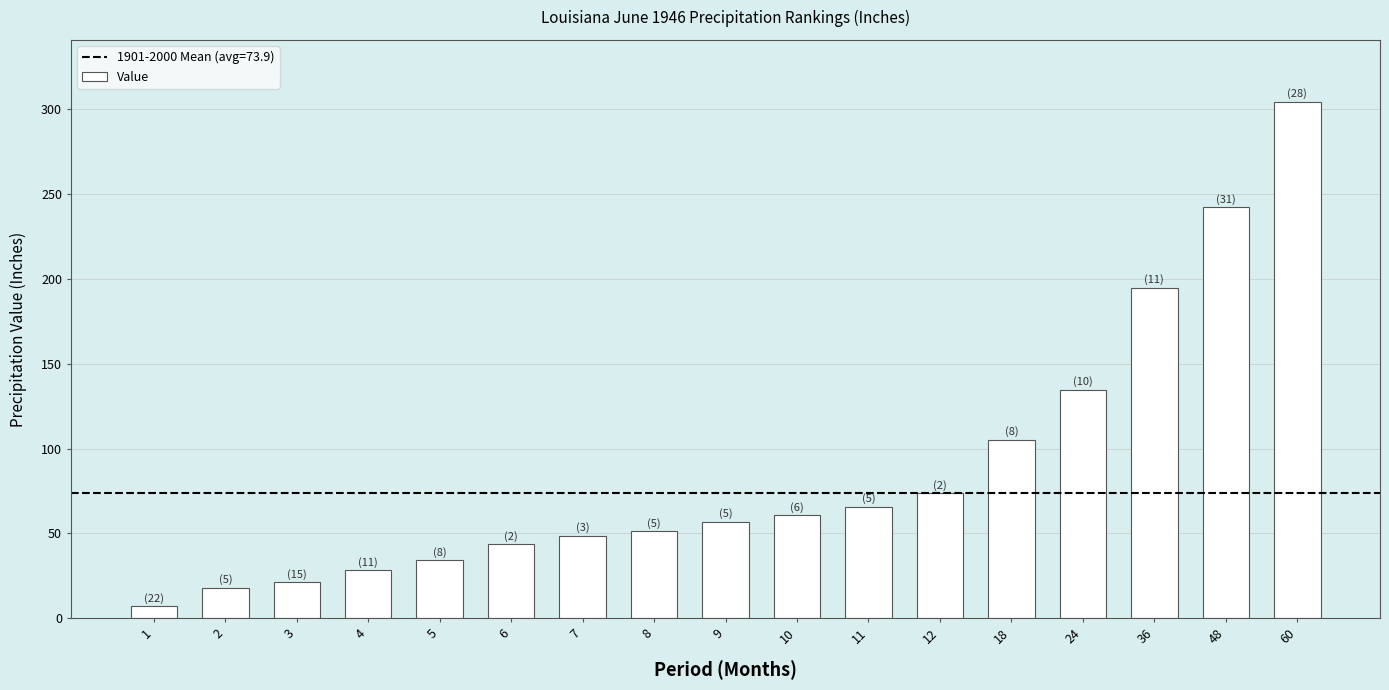

Count the number of data series in this chart.

1